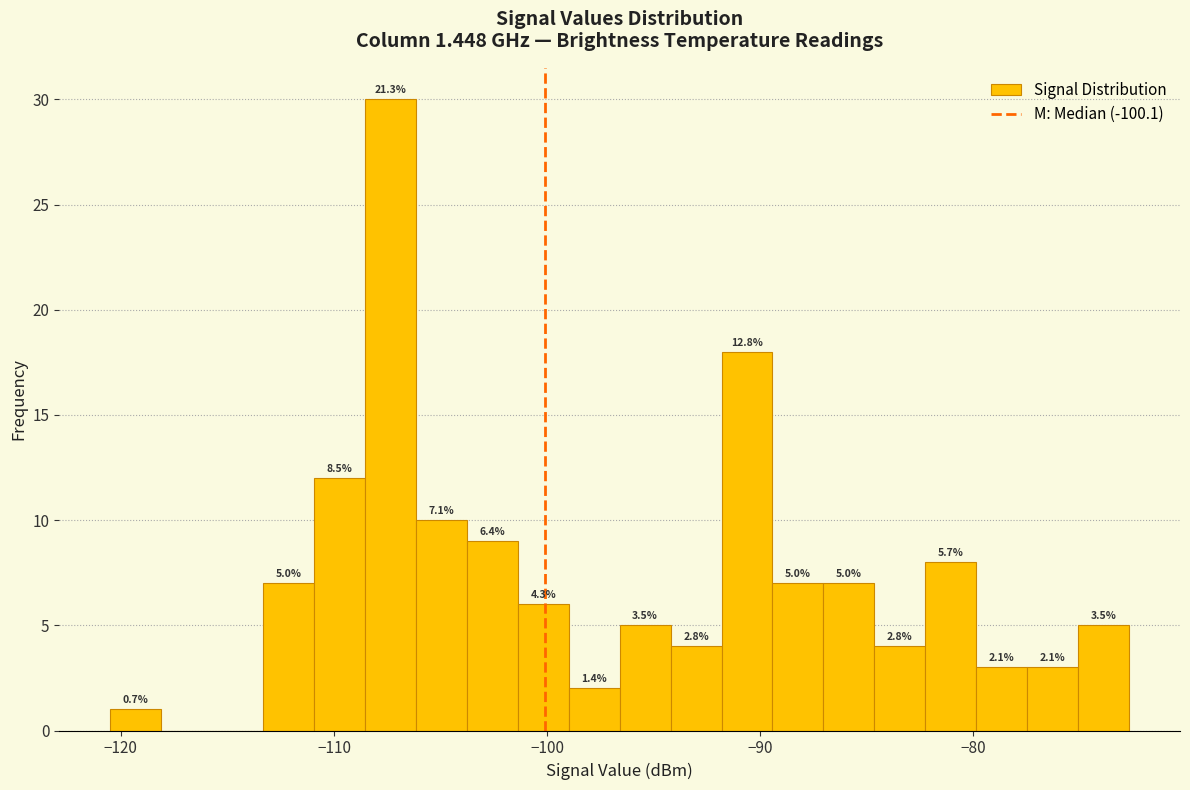

Read against the x-axis, roughly where is the centre of the tallest bar?

-107